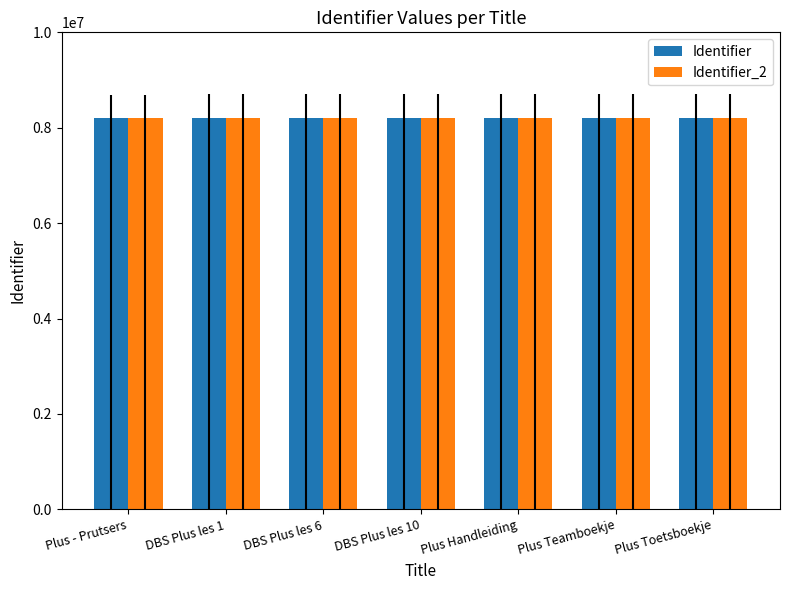

What is the maximum value for Identifier?

8202460